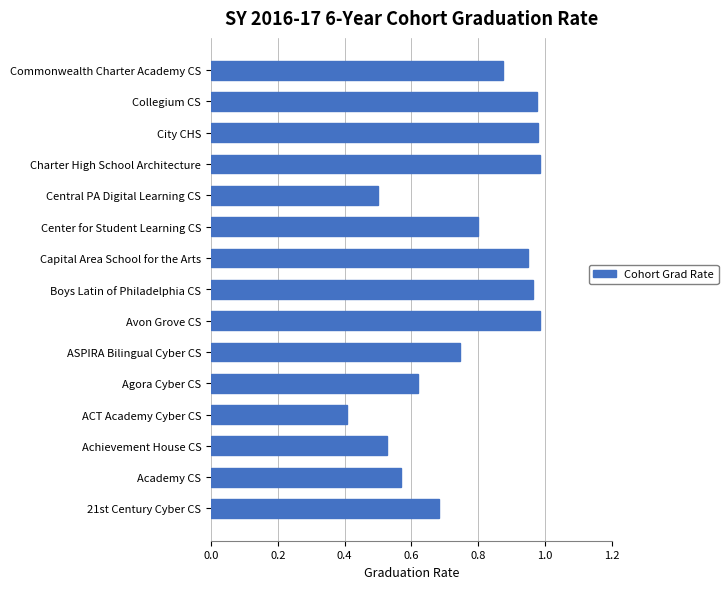

How many categories are shown in the chart?

15